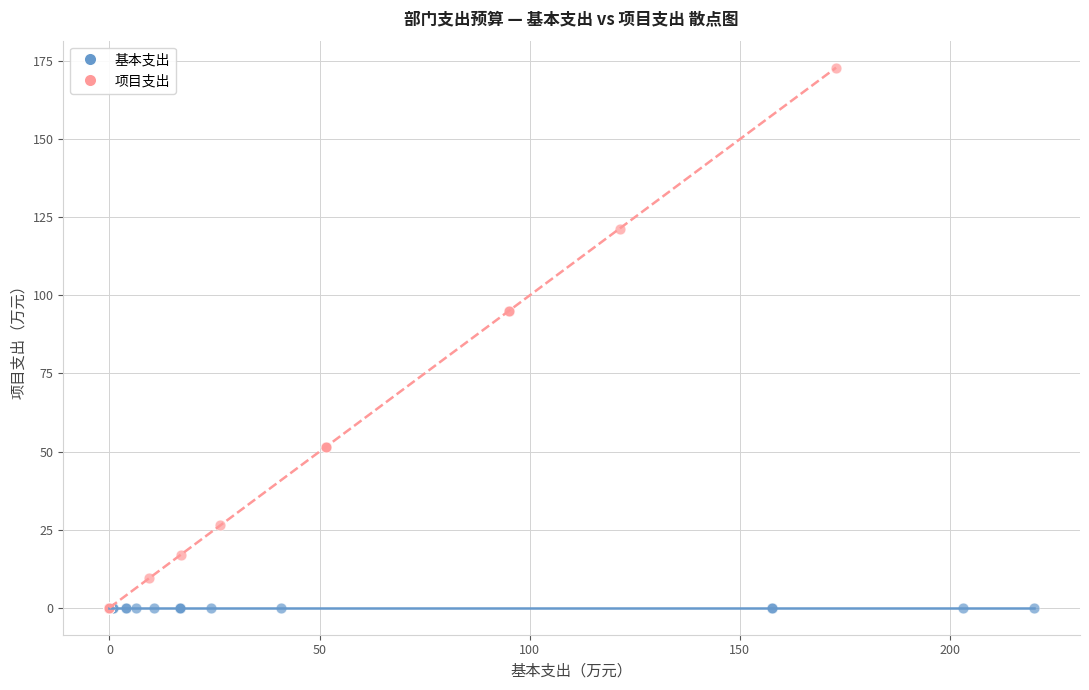

Which series reaches the maximum Y coordinate?

项目支出